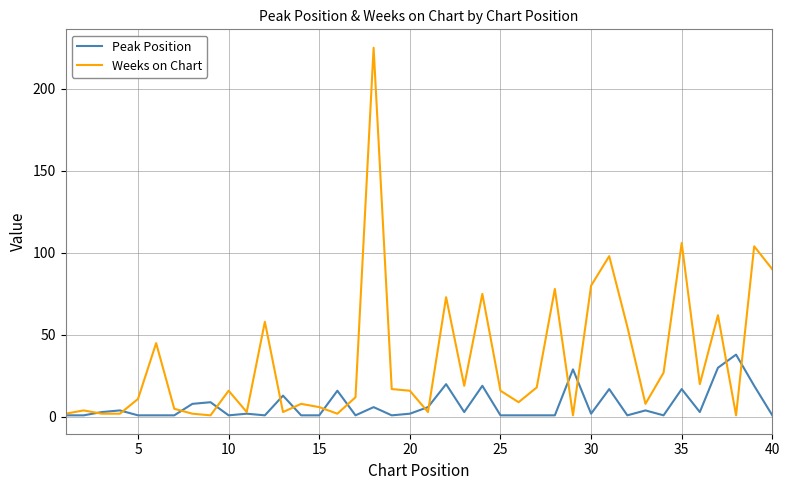

In Weeks on Chart, how many points are higher than both neighbors (excluding endpoints)?

13